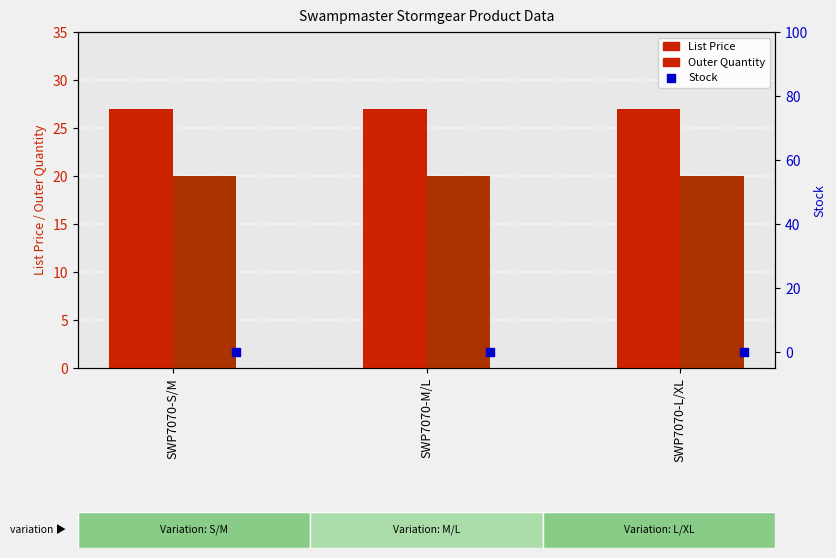

What are all the series names shown in the legend?

List Price, Outer Quantity, Stock